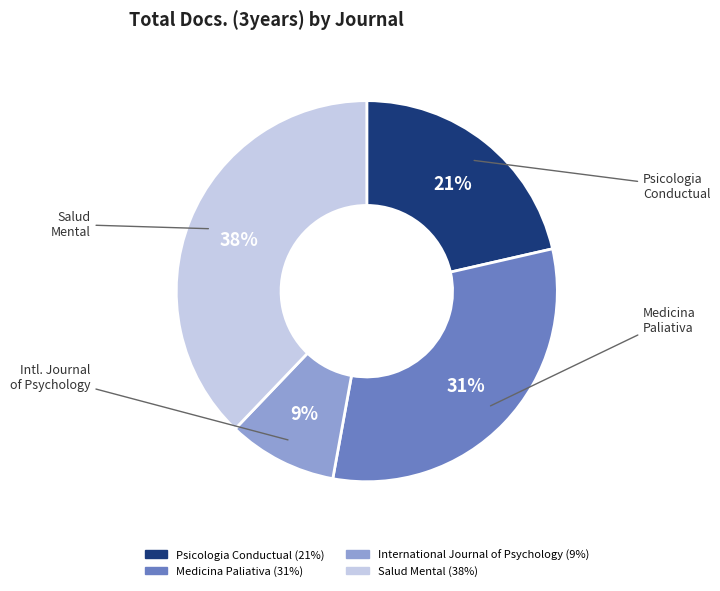

What percentage is the Psicologia Conductual slice, to the nearest percent?

21%